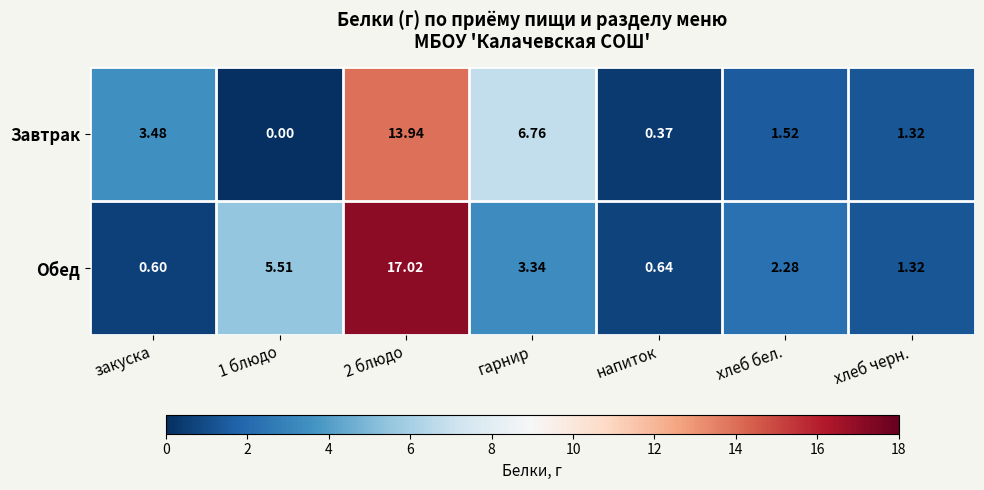

How many series are shown in this chart?

2